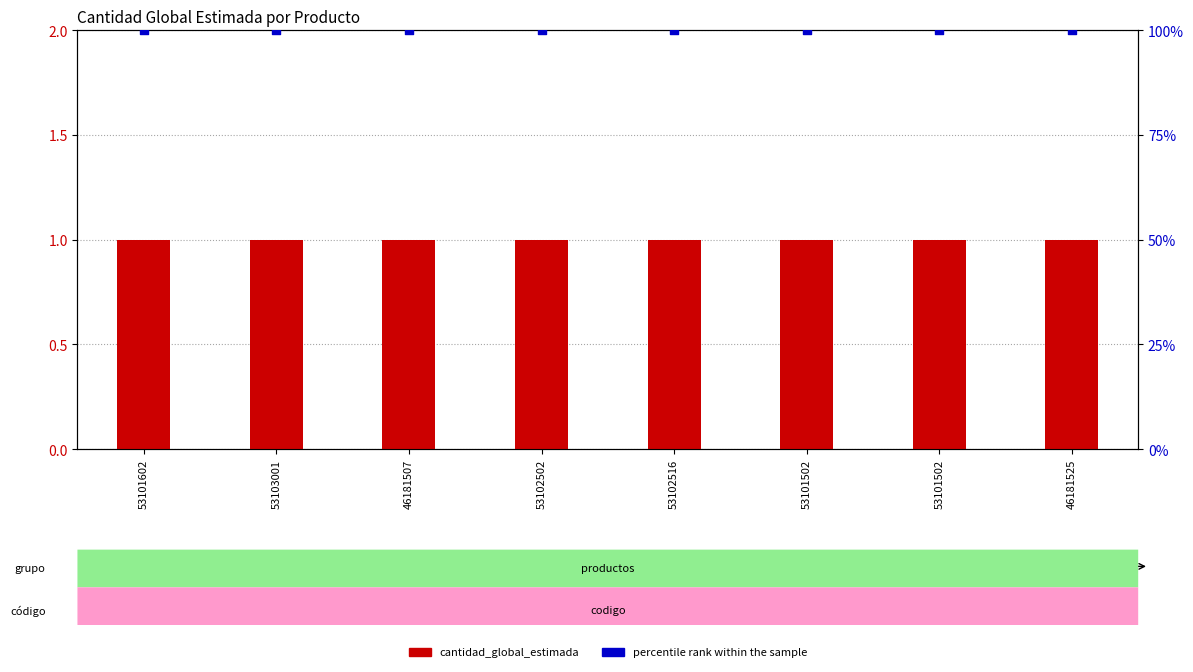

Which series reaches the minimum Y coordinate?

cantidad_global_estimada